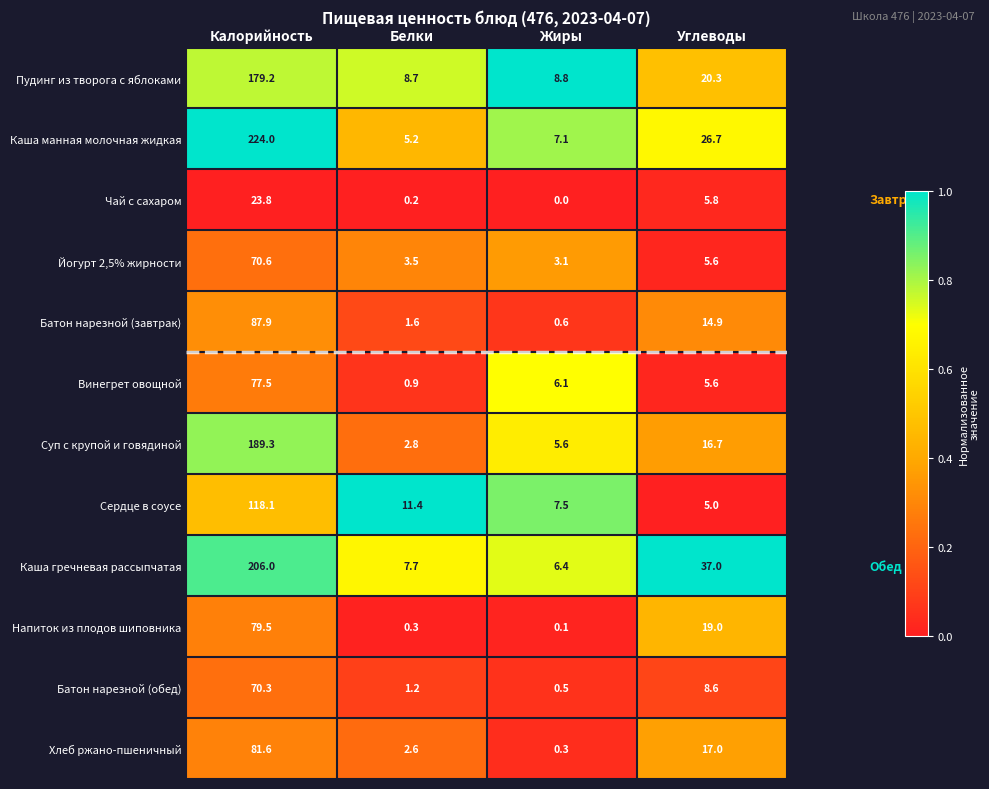

At which category is the sum across all series the highest?

Калорийность